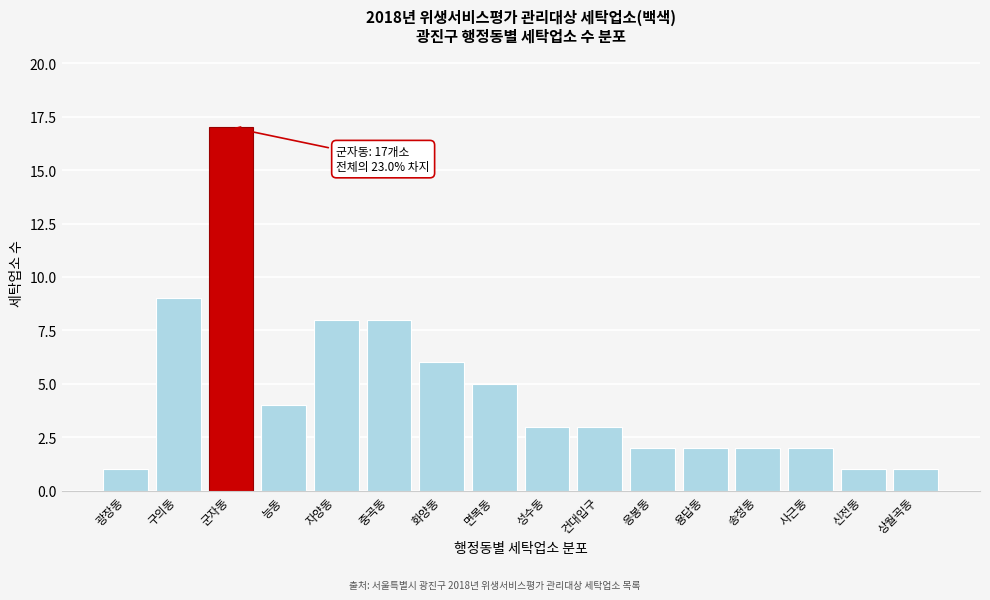

Reading left to right, list all the values displayed in this chart.

1	9	17	4	8	8	6	5	3	3	2	2	2	2	1	1